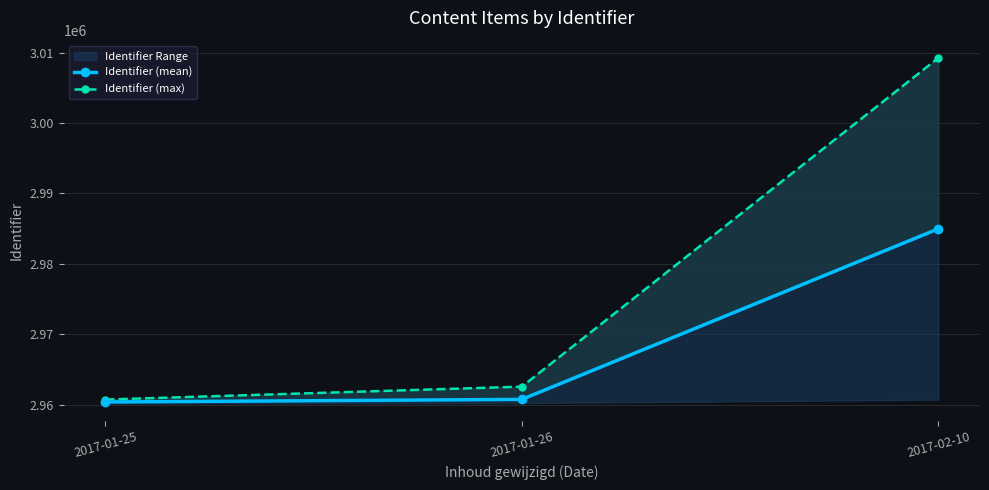

List the series in order of their peak value, highest first.

Identifier (max), Identifier (mean)